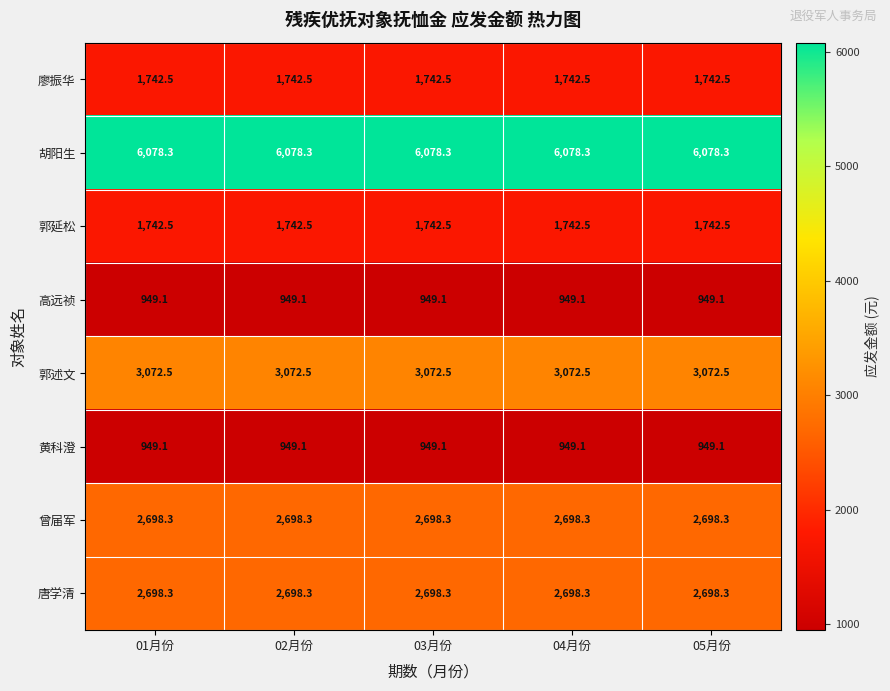

The value of 廖振华 at 03月份 is 1742.5. True or false?

True